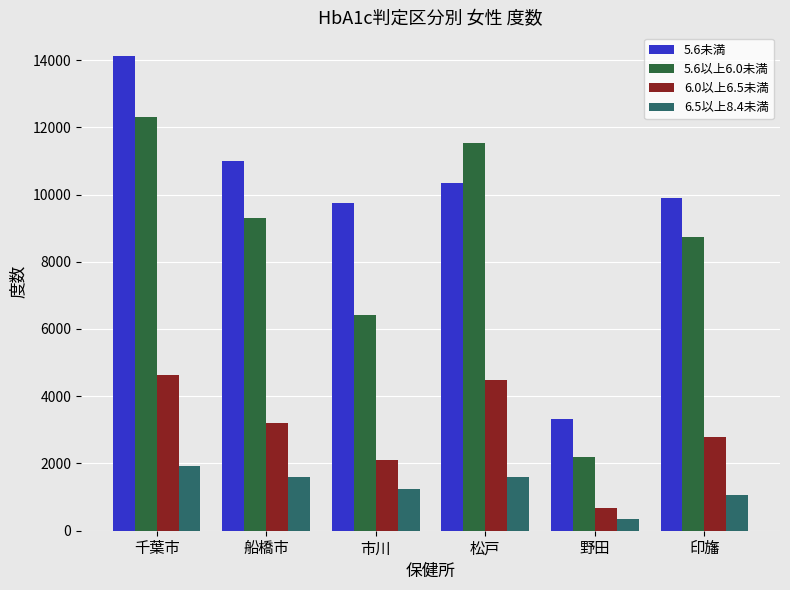

List the series in order of their overall mean, highest first.

5.6未満, 5.6以上6.0未満, 6.0以上6.5未満, 6.5以上8.4未満